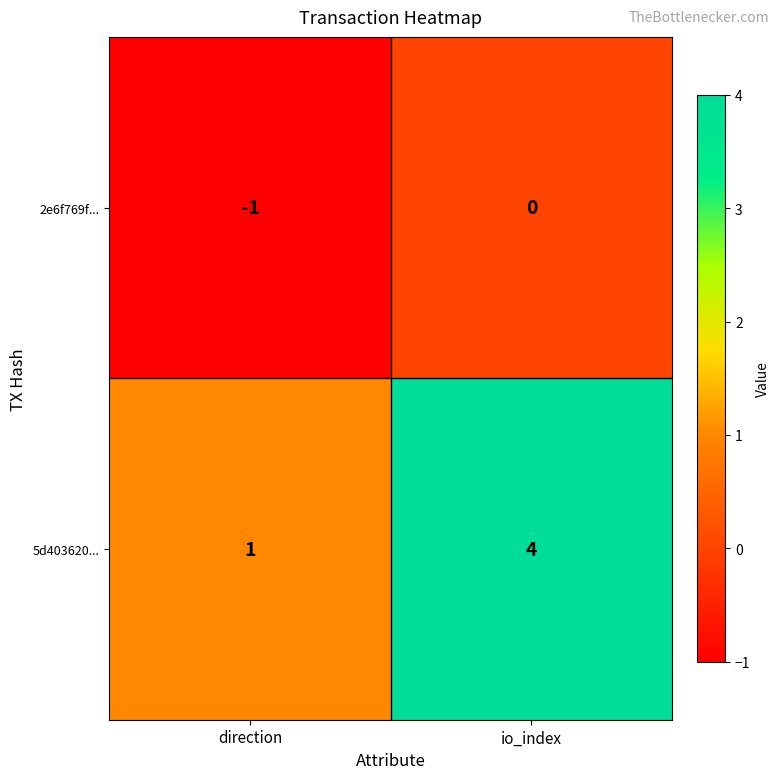

What is the difference between the highest and lowest values at io_index?

4